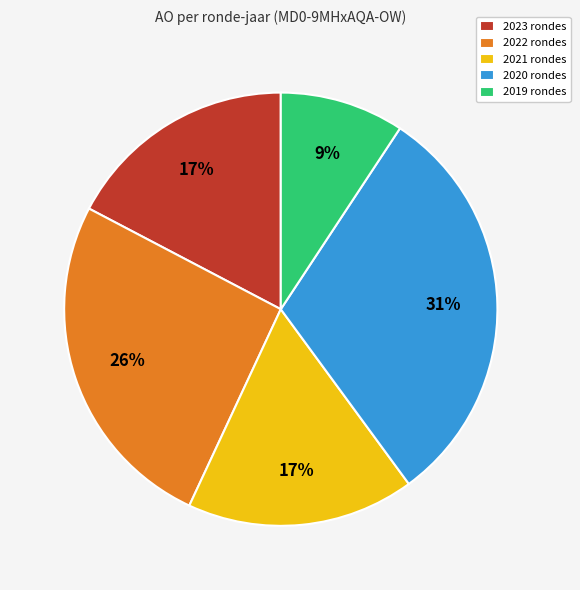

Is it true that 2021 rondes is 8% of the pie?

False